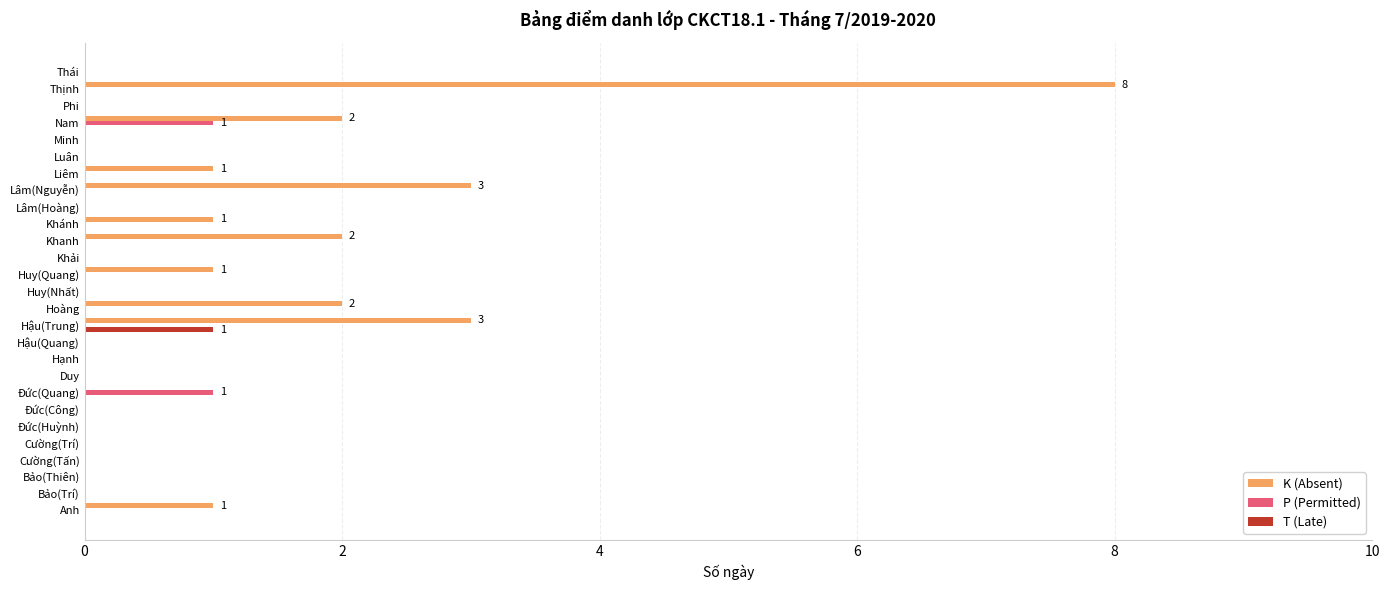

Between Duy and Khanh, which series saw the biggest shift?

K (Absent)